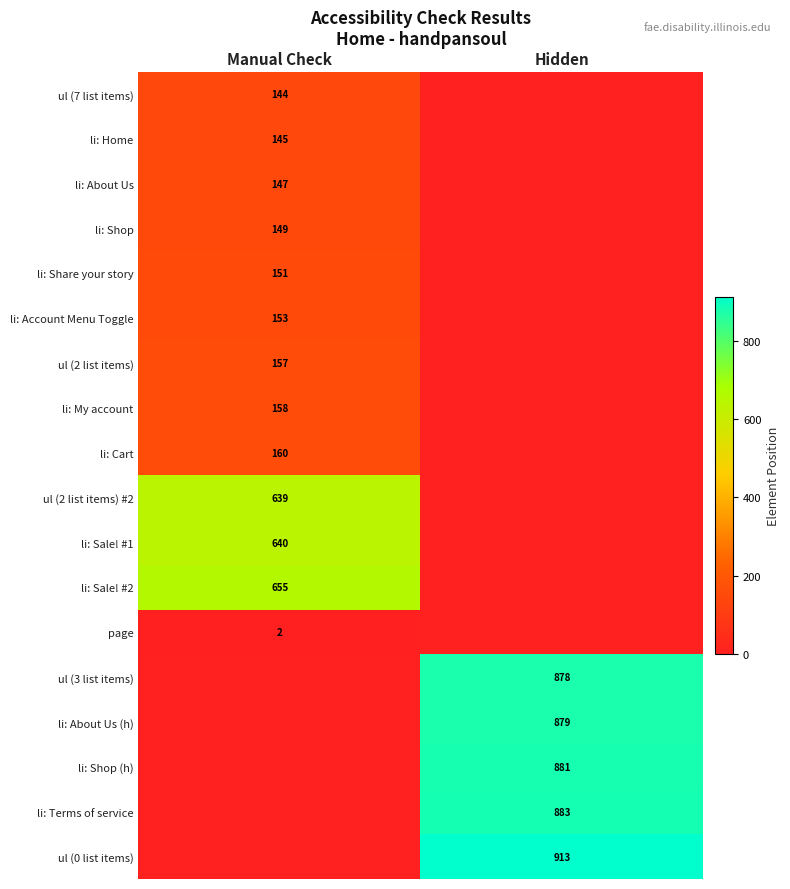

Is it true that ul (7 list items) equals 32 at Manual Check?

False